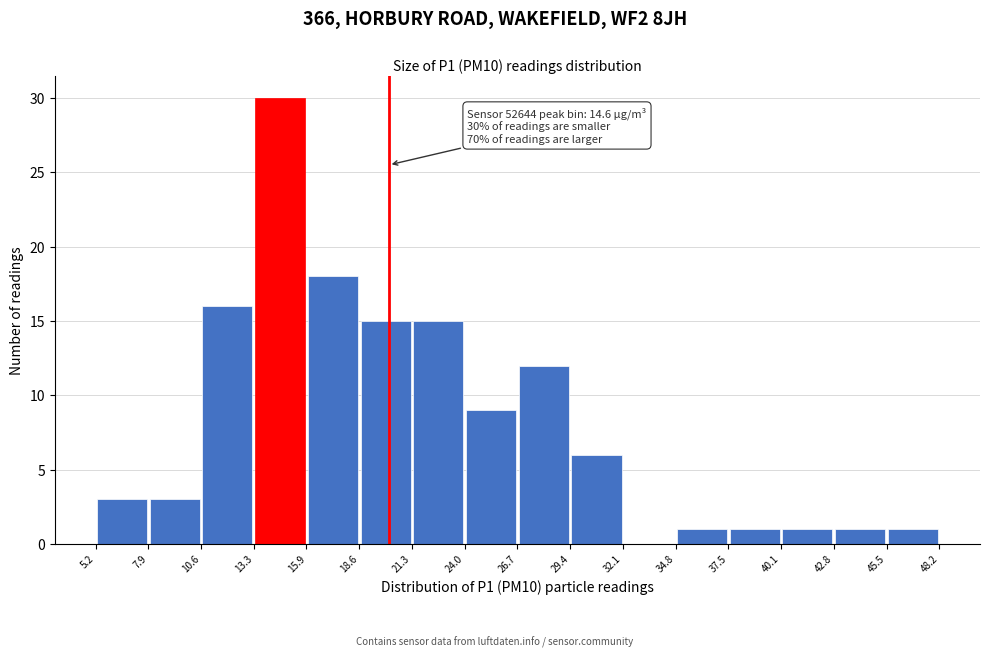

Which range on the x-axis has the tallest bar?

13.3 to 15.9